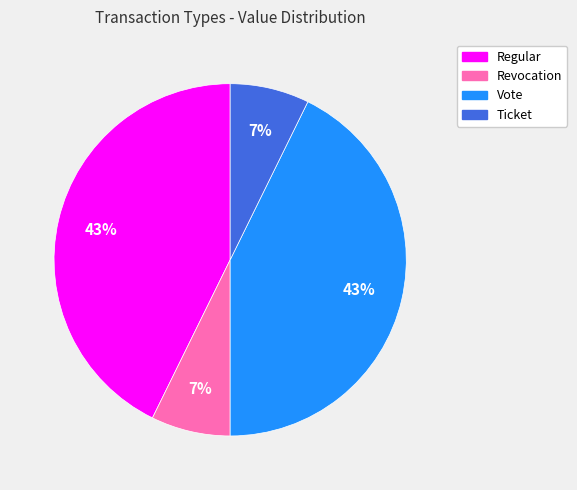

Does Revocation account for over 50% of the chart?

No